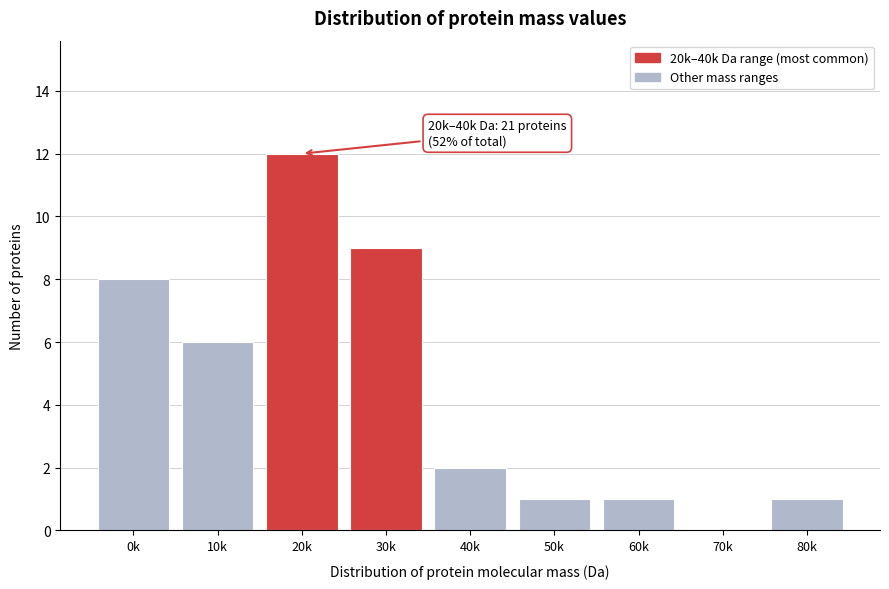

Reading right to left, list all the values displayed in this chart.

80k=1	70k=0	60k=1	50k=1	40k=2	30k=9	20k=12	10k=6	0k=8